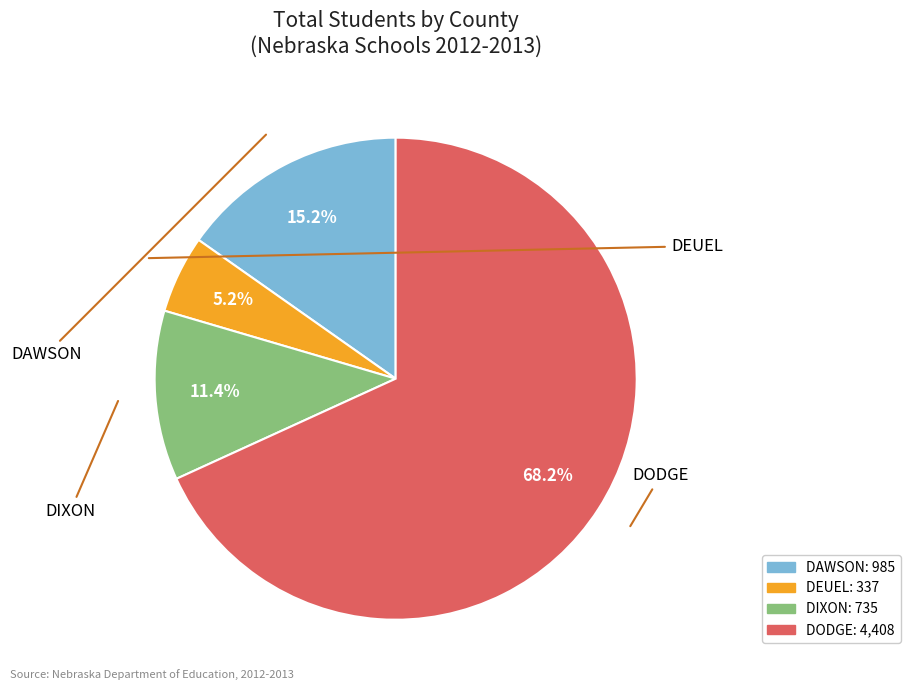

To the nearest percent, what is the difference between the largest and smallest slice percentages?

63%